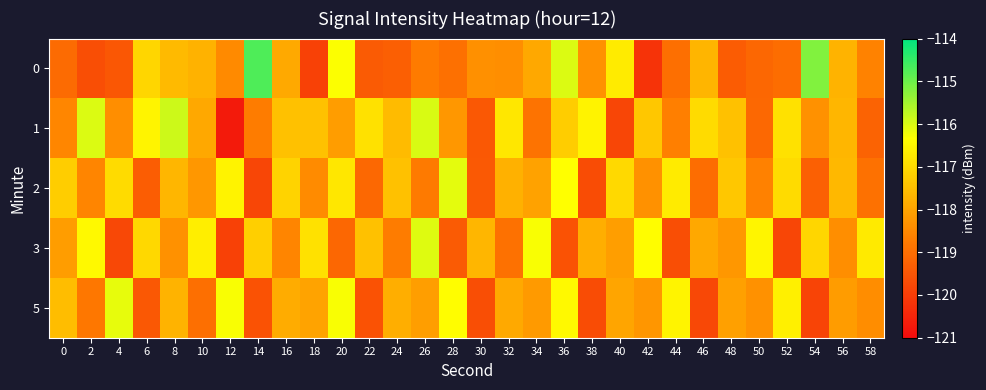

How many data points does each series have?

30